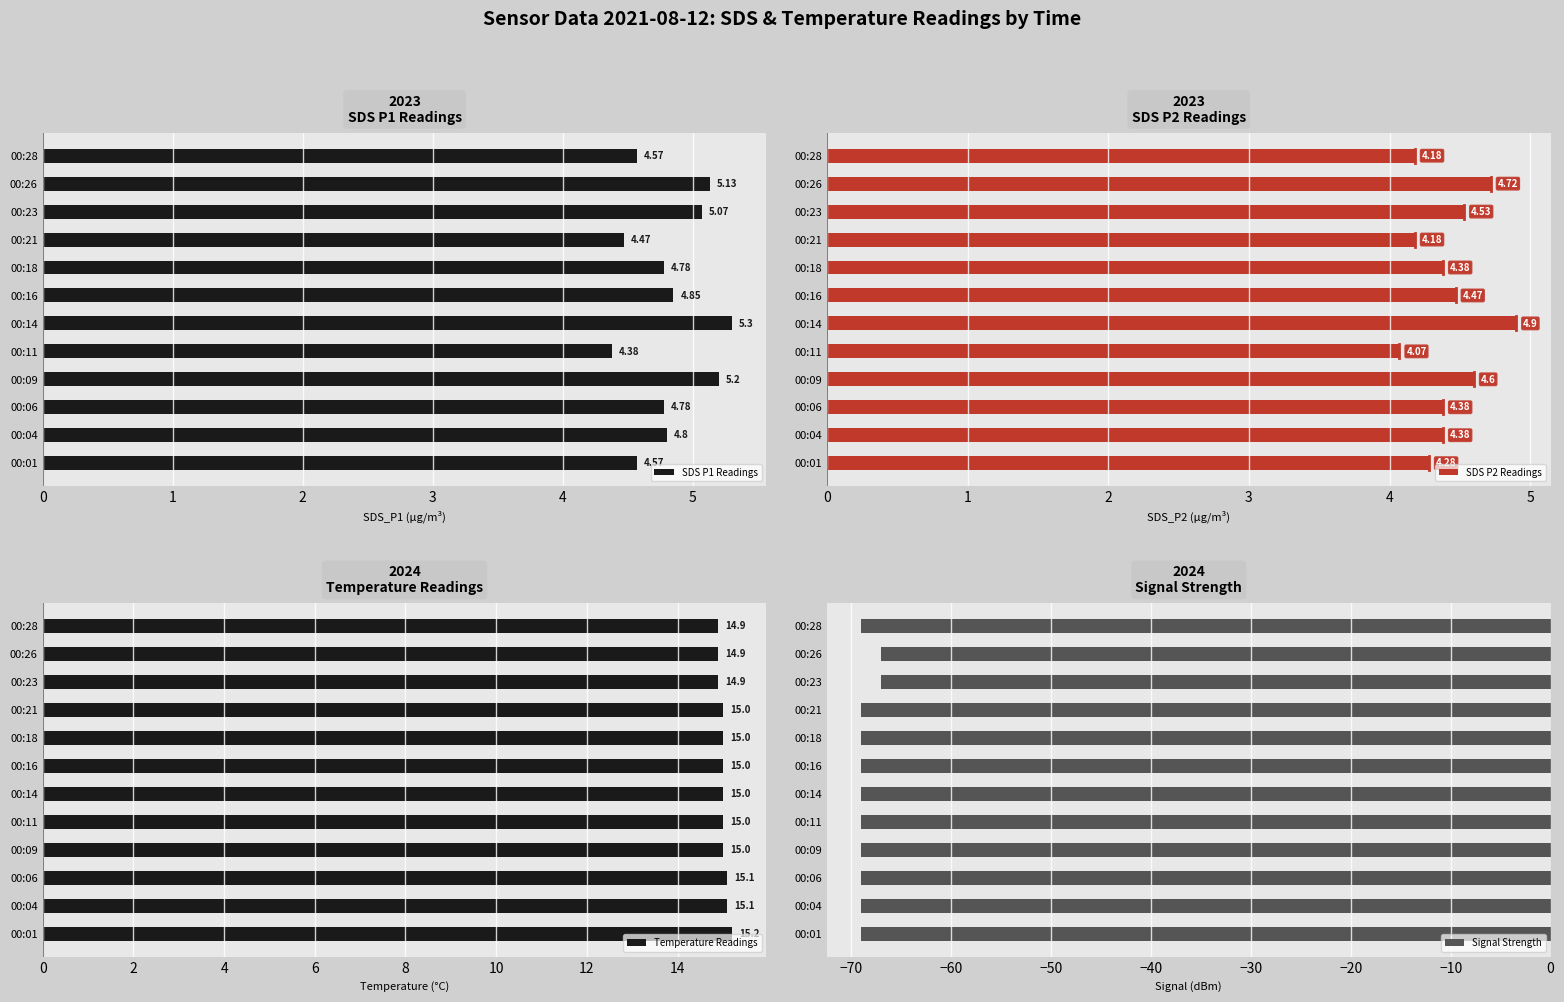

What is the average value of the SDS P1 Readings series?

4.8